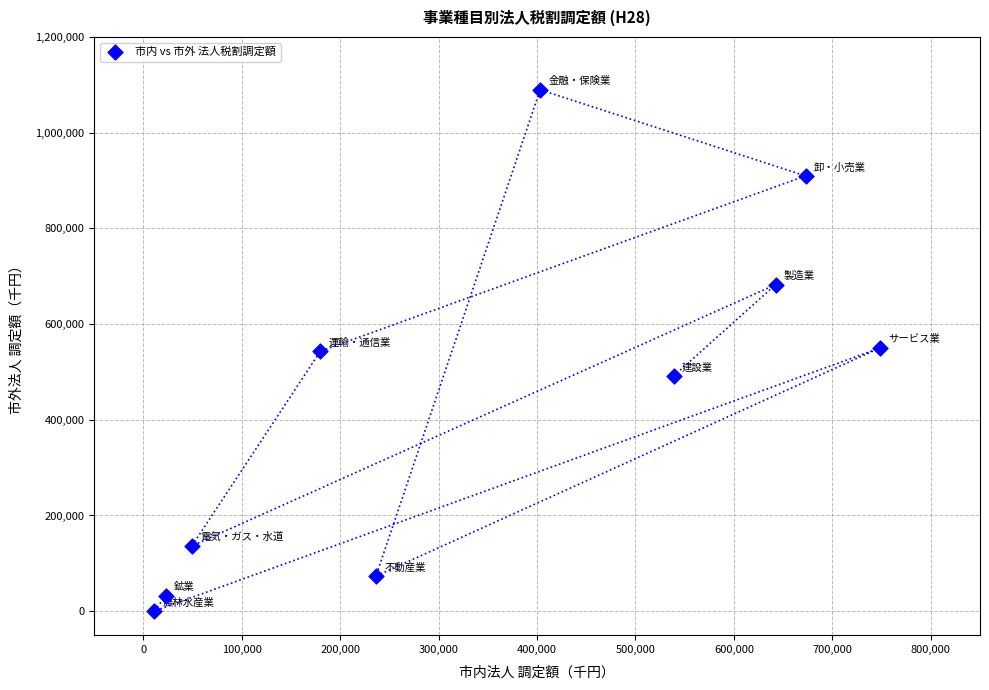

What is the range of X values (max minus min)?

737267